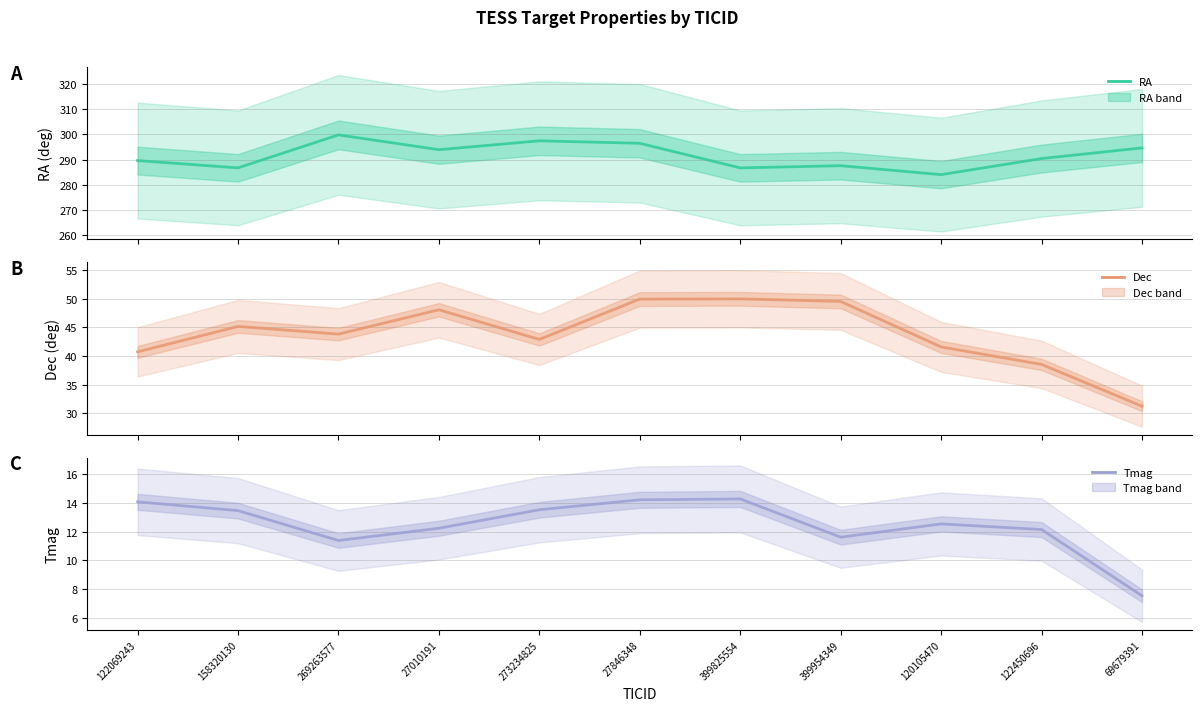

Which has a higher value, 158320130 or 27846348?

27846348